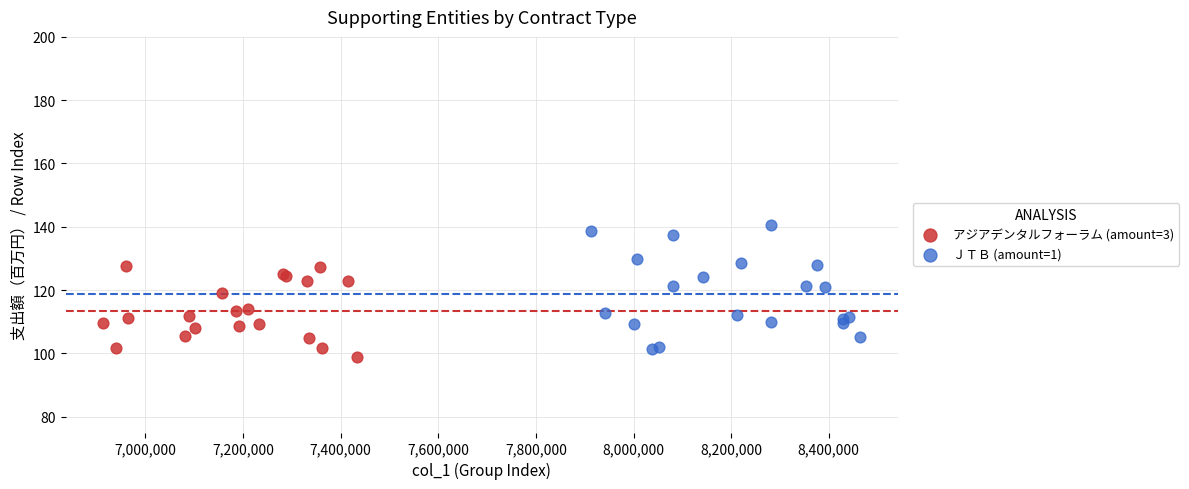

Which series contains the highest Y value?

ＪＴＢ (amount=1)